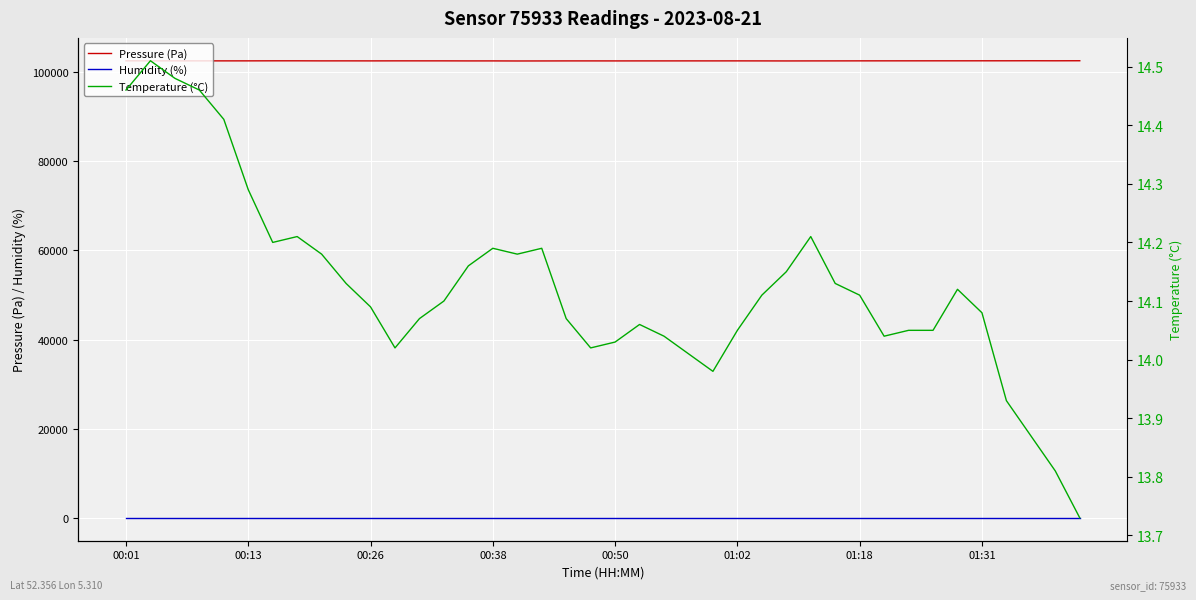

What are all the series names shown in the legend?

Pressure (Pa), Humidity (%), Temperature (°C)